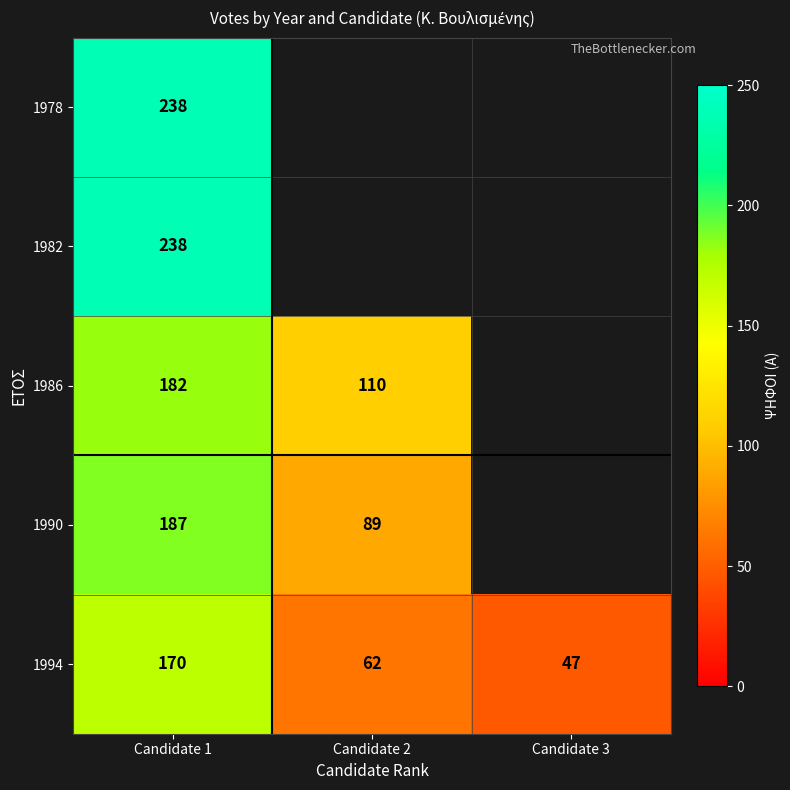

The value of 1978 at Candidate 1 is 106. True or false?

False